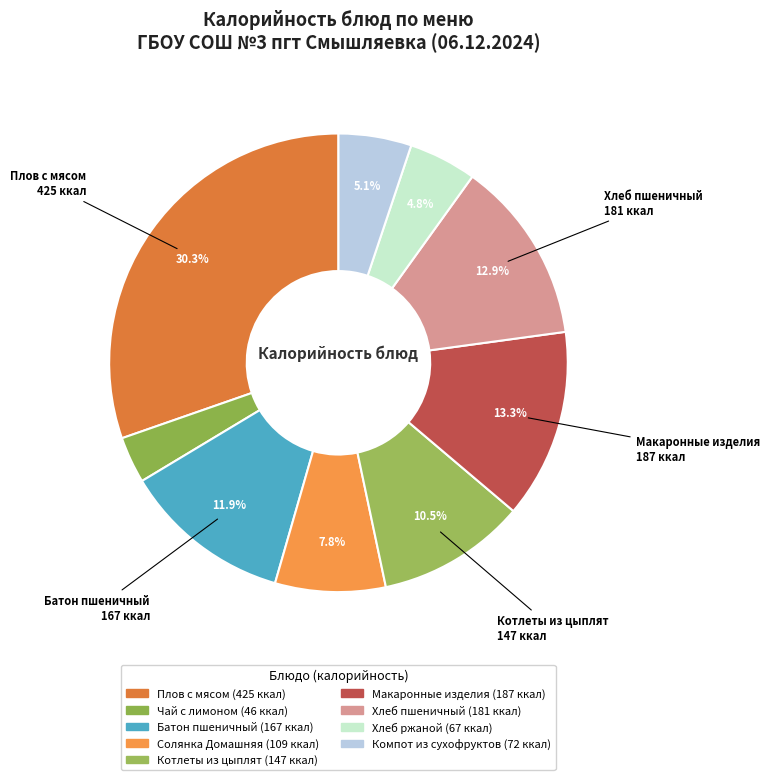

How many slices are in this pie chart?

9